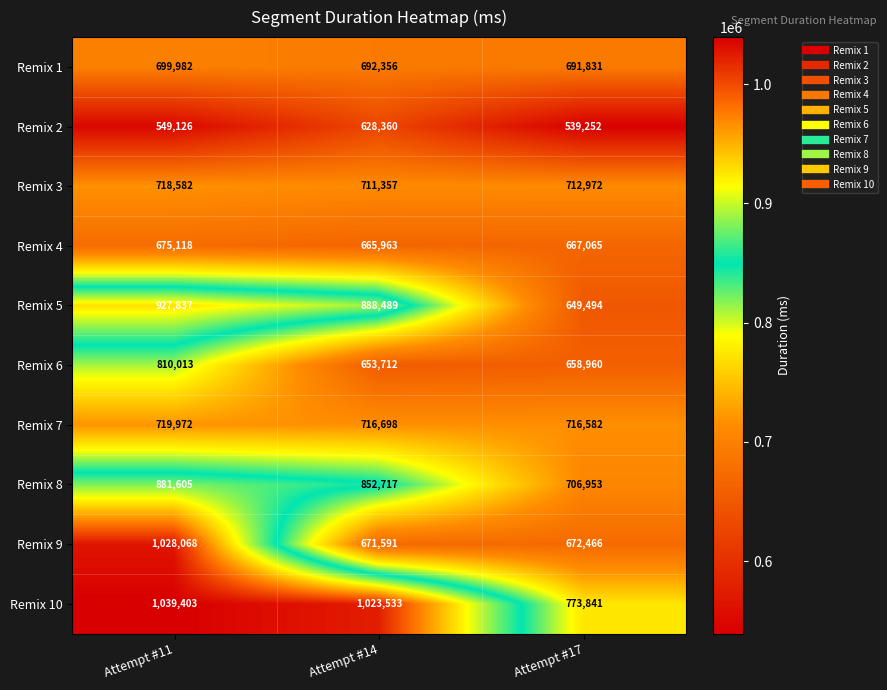

What is the sum of the Remix 5 values at Attempt #11 and Attempt #17?

1577331